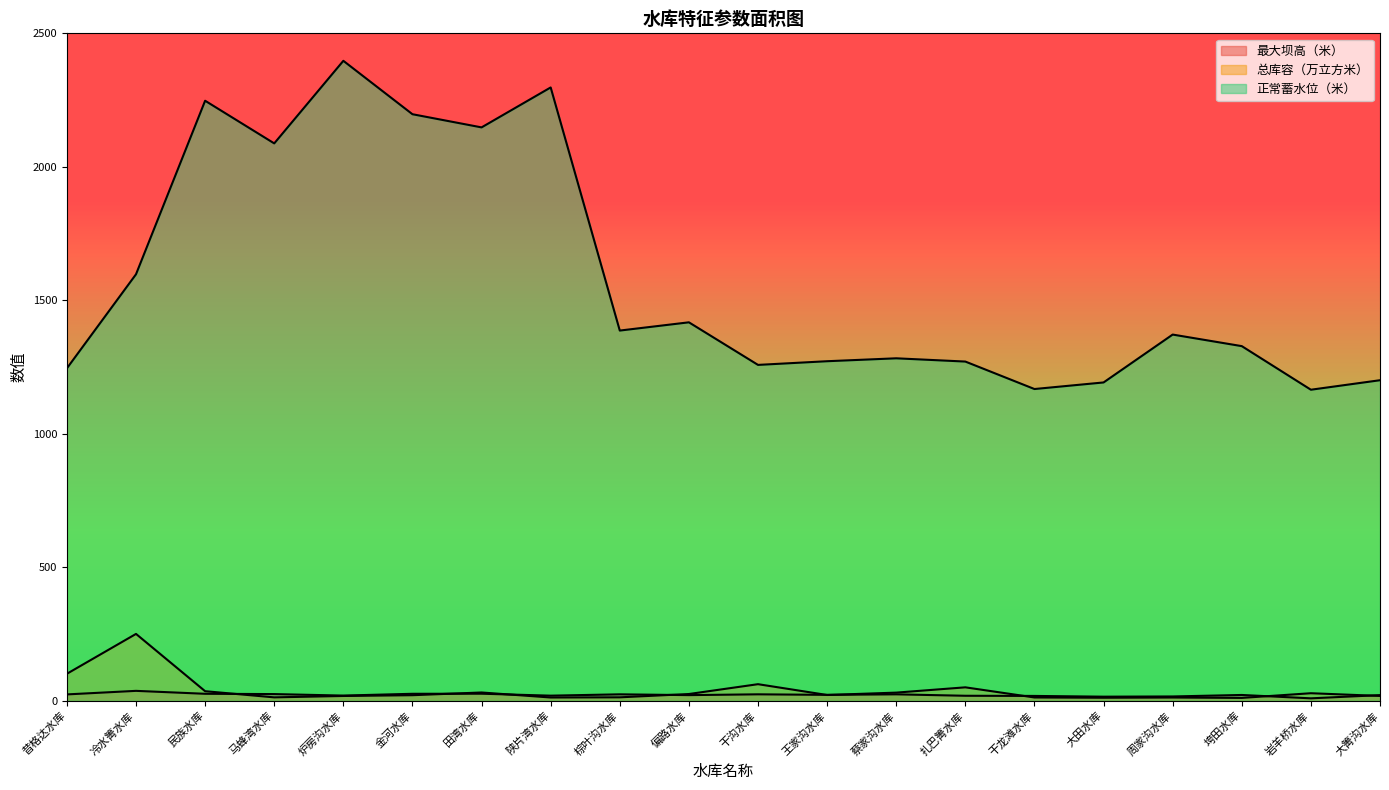

What is the difference between the 正常蓄水位（米） values at 棕叶沟水库 and 金河水库?

810.4